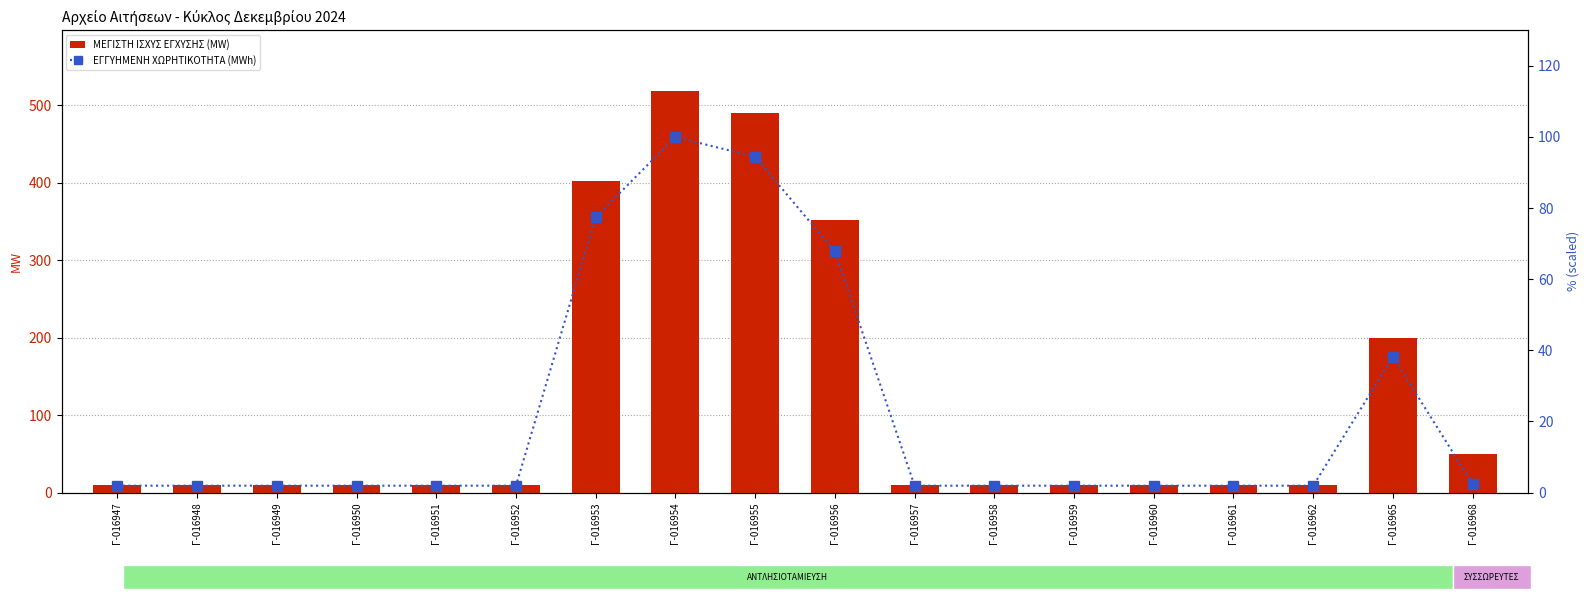

What are all the series names shown in the legend?

ΜΕΓΙΣΤΗ ΙΣΧΥΣ ΕΓΧΥΣΗΣ (MW), ΕΓΓΥΗΜΕΝΗ ΧΩΡΗΤΙΚΟΤΗΤΑ (MWh)